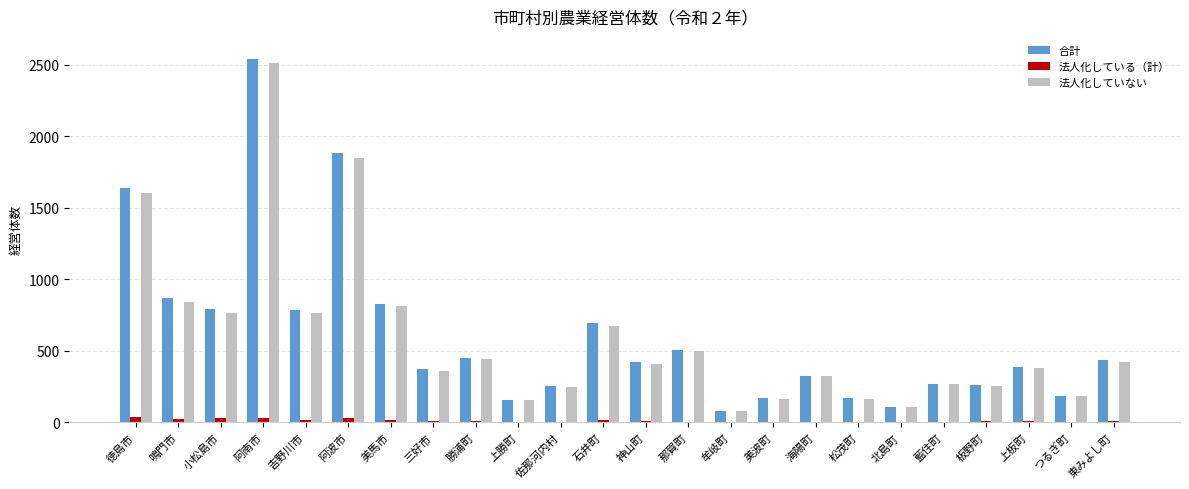

At which label is 法人化していない closest to 1294?

徳島市